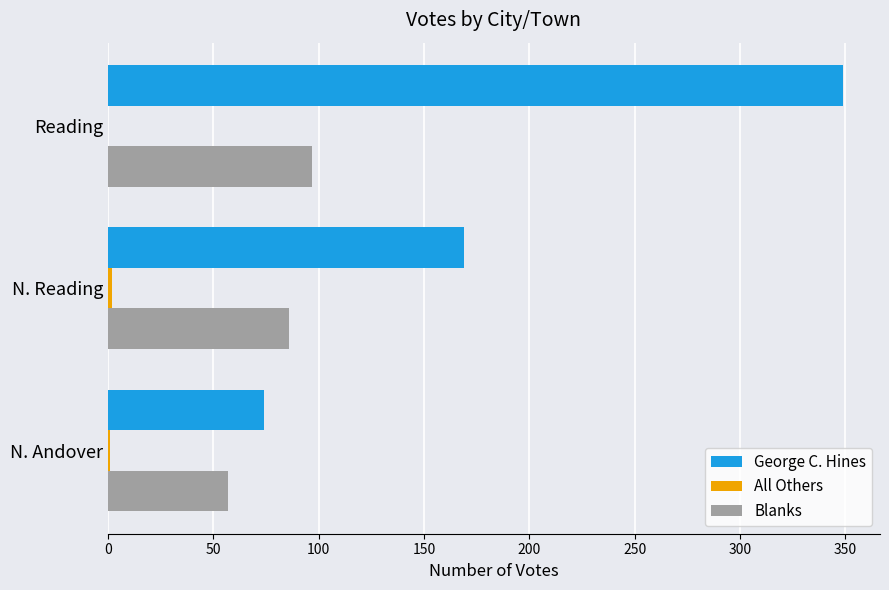

What is the sum of all George C. Hines values?

592